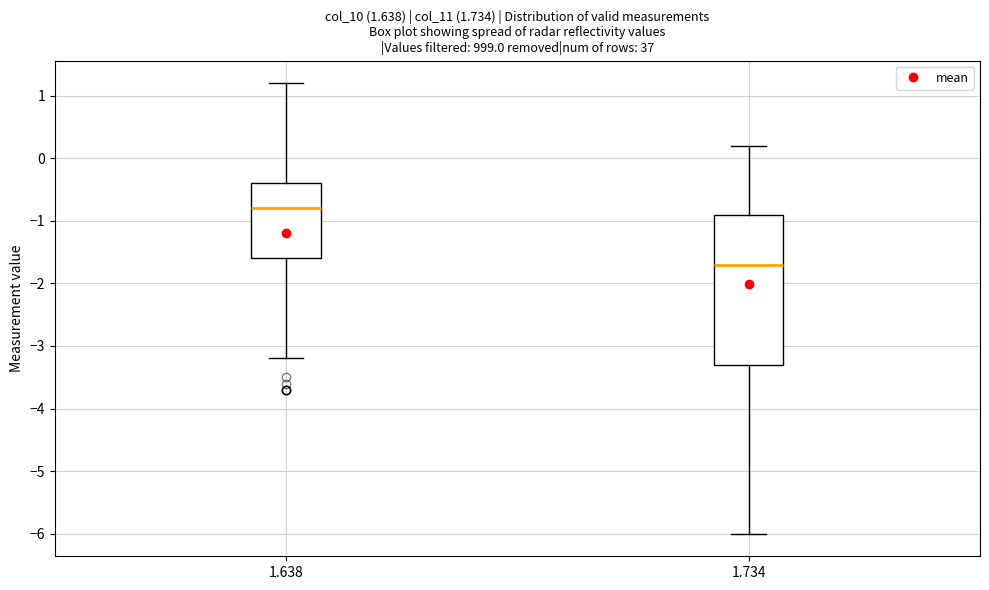

Comparing the boxes themselves (not the whiskers), which one is the tallest?

1.734